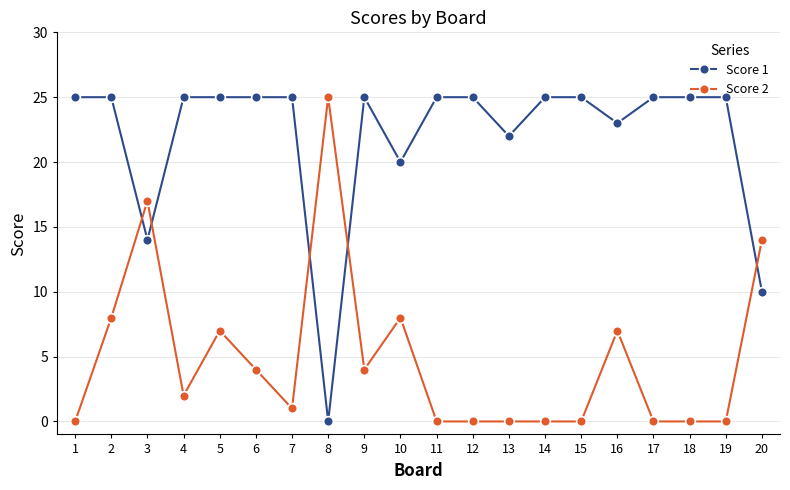

At which category does Score 2 reach its first local peak?

3